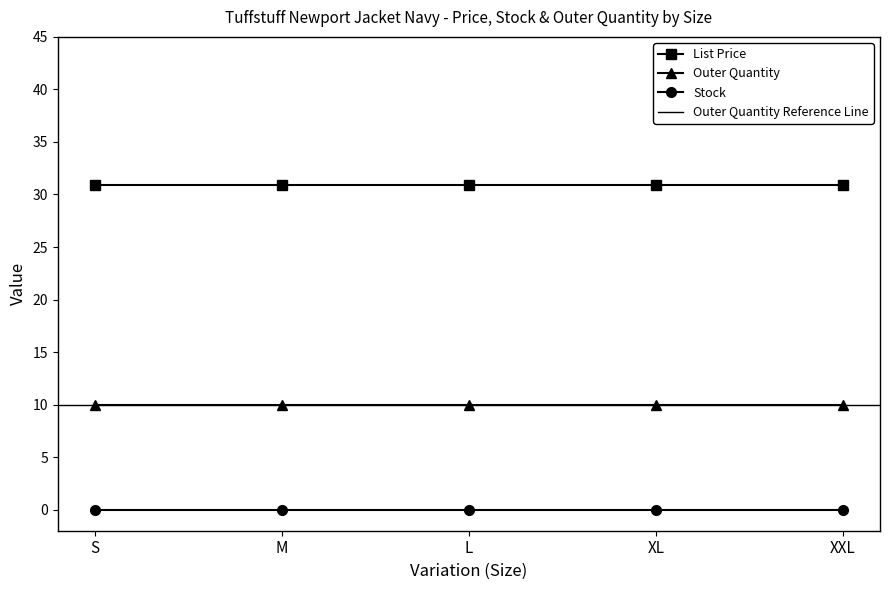

At which label does Outer Quantity reach its minimum?

S